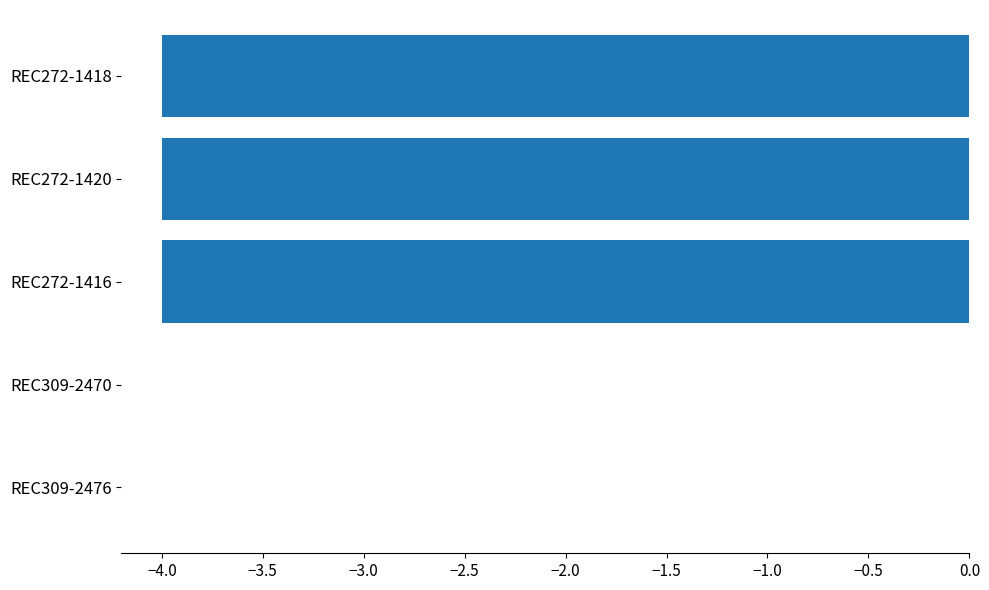

What is the sum of all values?

-12